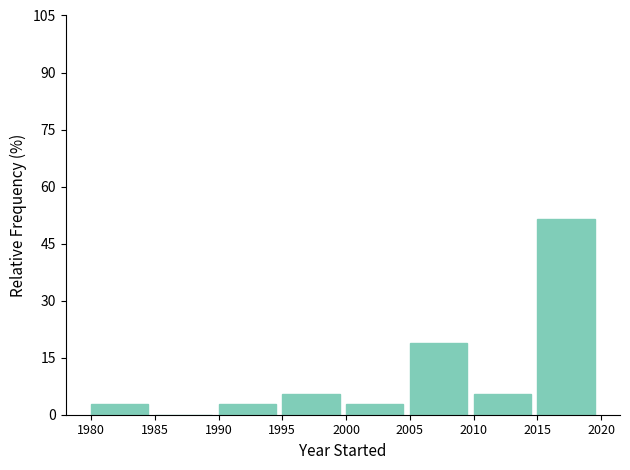

Reading left to right, transcribe this chart: for each bar, give the range it covers on the x-axis and its height. The values are not printed on the chart, so give them approximately, as read against the axis.

1980 to 1985: 2
1985 to 1990: 0
1990 to 1995: 2
1995 to 2000: 6
2000 to 2005: 2
2005 to 2010: 18
2010 to 2015: 6
2015 to 2020: 52